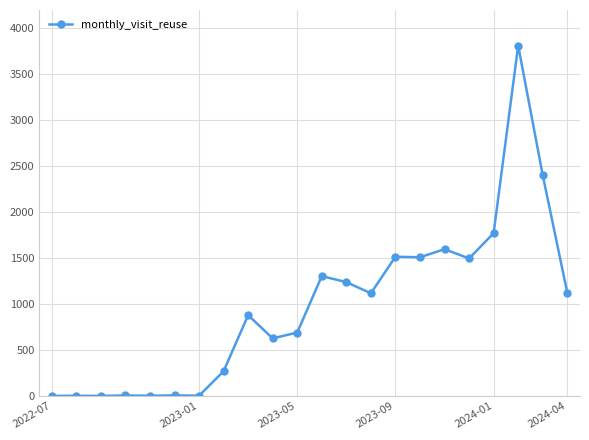

What is the maximum value shown in the chart?

3813